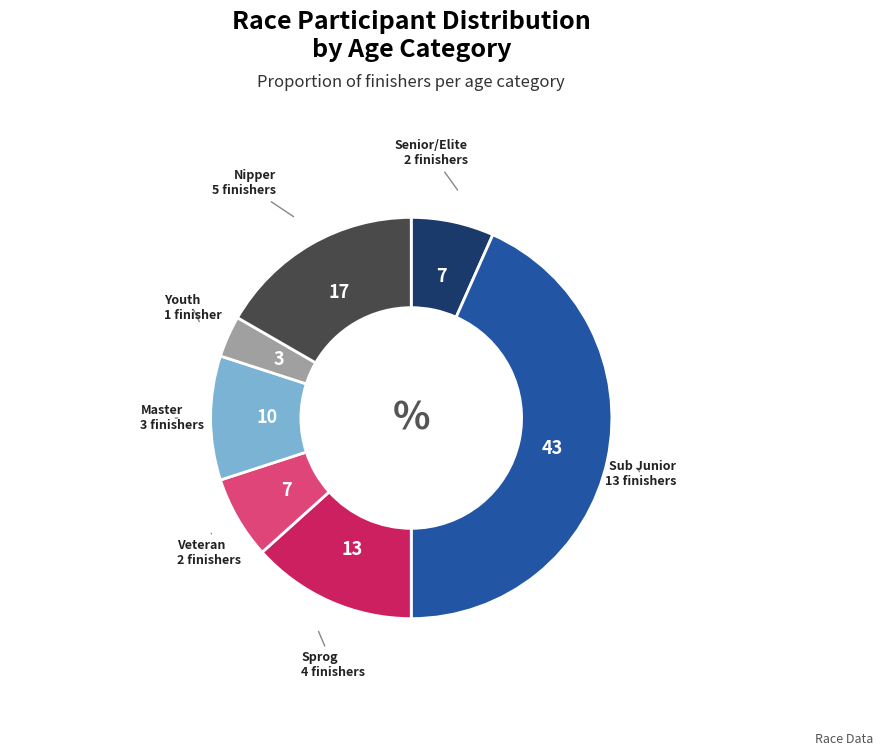

How many slices are in this pie chart?

7